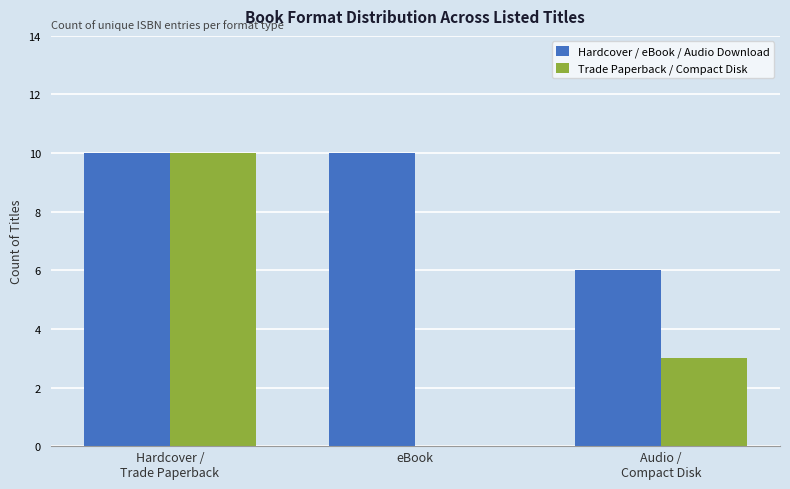

What is the total value across all series at eBook?

10